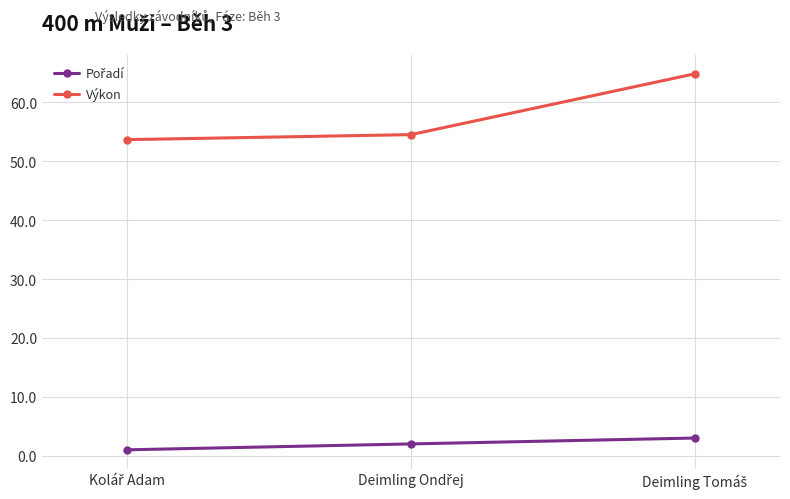

Does the chart display data point markers on the line(s)?

Yes